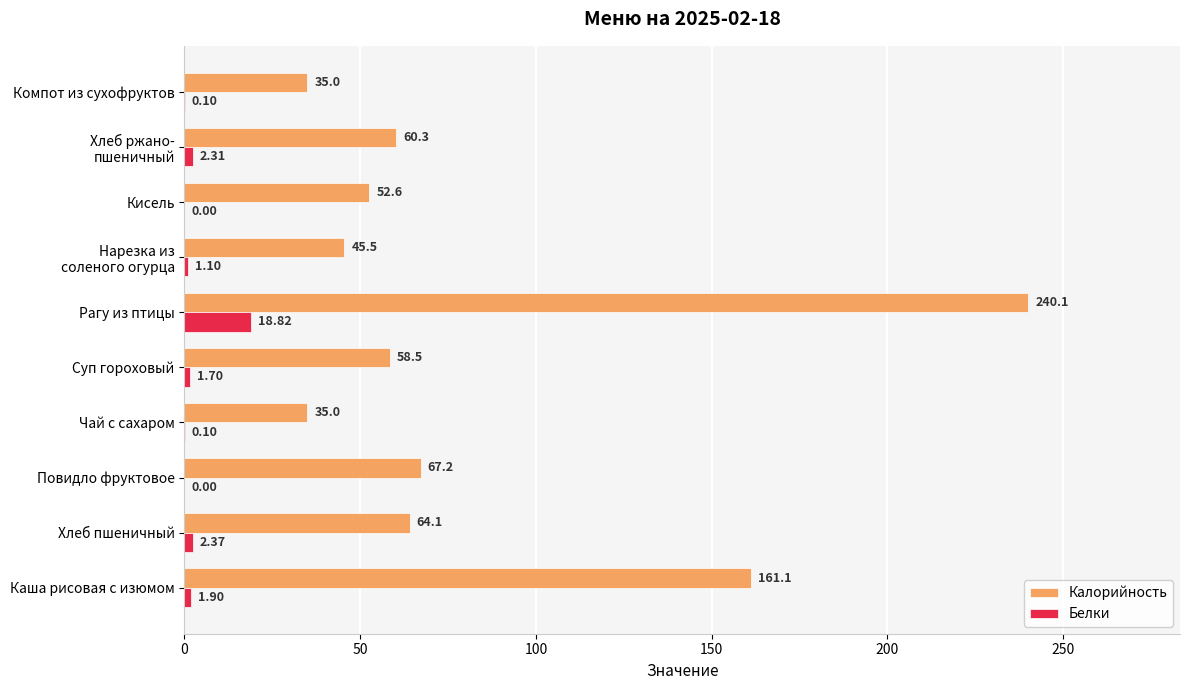

At which label is Калорийность closest to 137?

Каша рисовая с изюмом